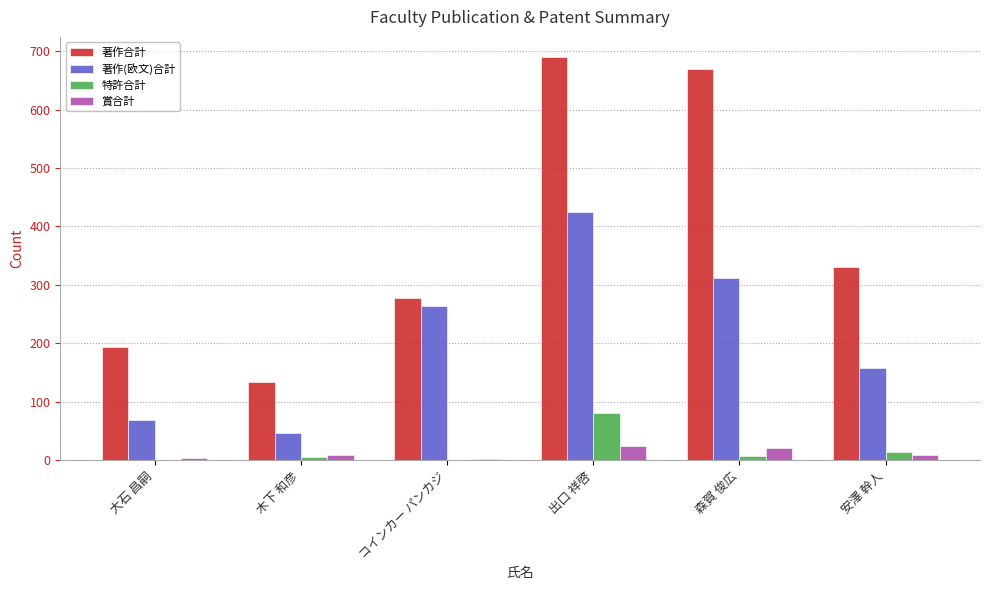

Is it true that 著作(欧文)合計 equals 158 at 安澤 幹人?

True